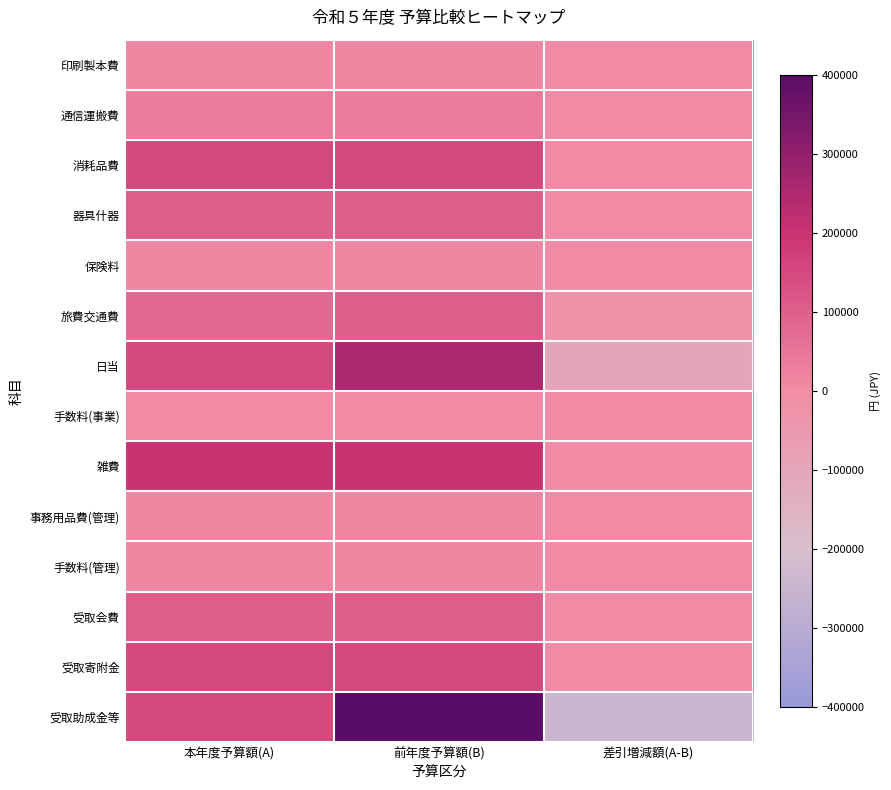

At which category is the sum across all series the highest?

前年度予算額(B)